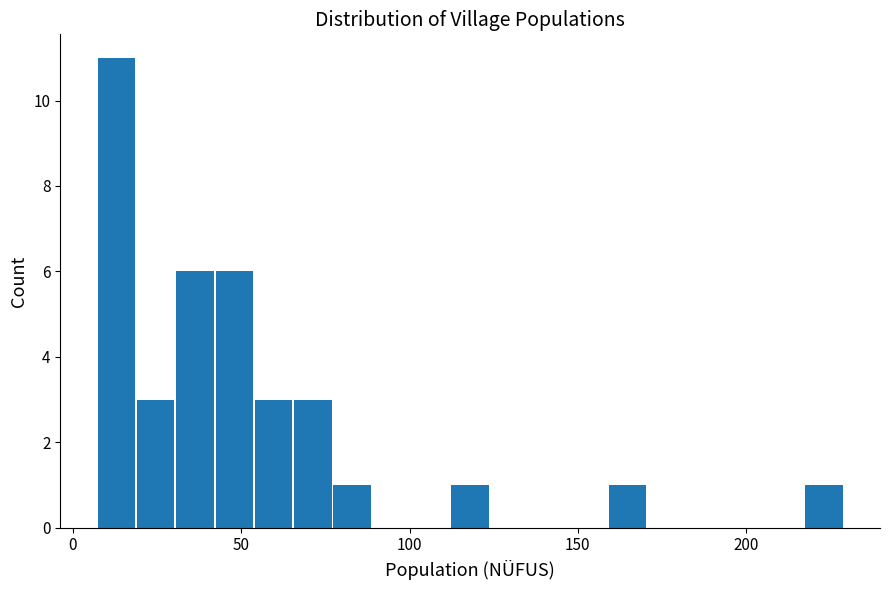

Read against the x-axis, roughly where is the centre of the tallest bar?

15